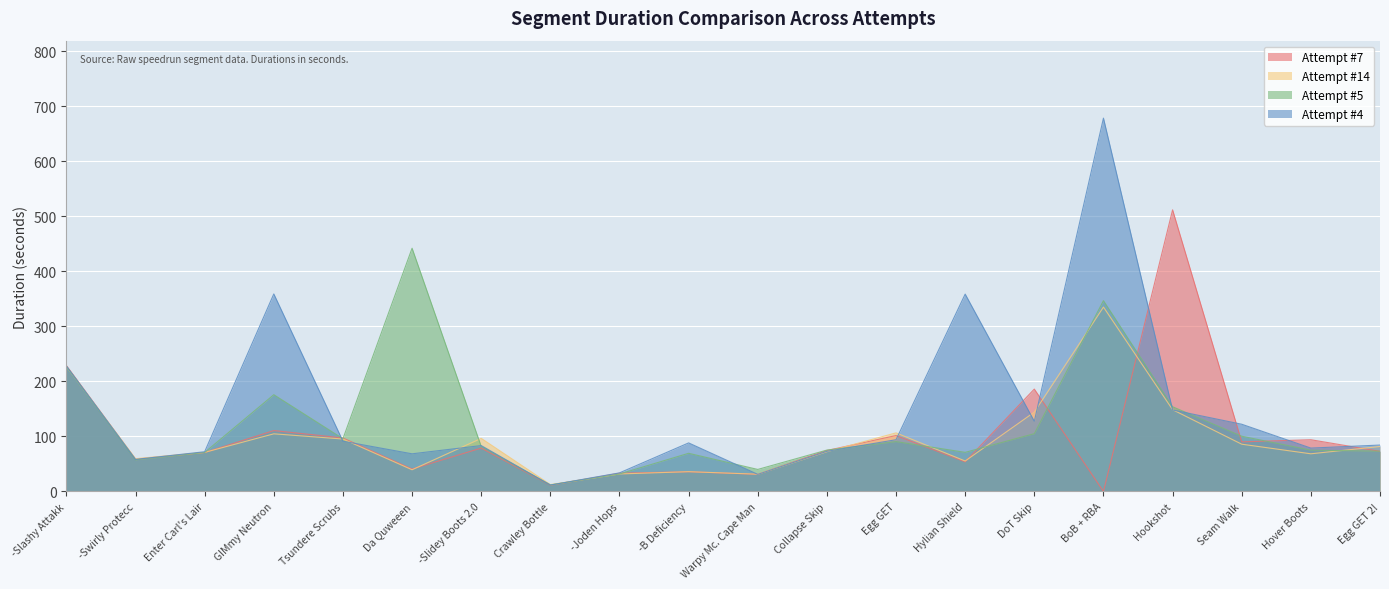

At Tsundere Scrubs, list the series in order from largest to smallest.

Attempt #7, Attempt #5, Attempt #14, Attempt #4